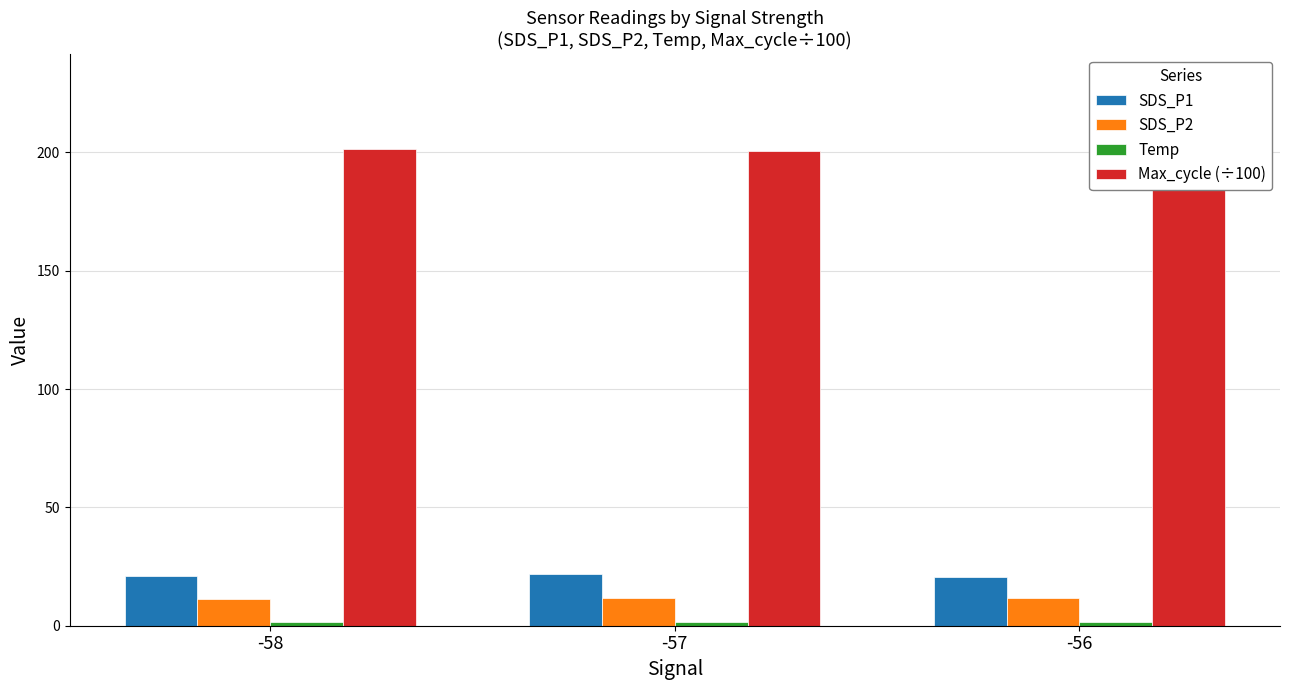

Reading right to left, transcribe all the data shown in this chart.

SDS_P1: 20.4	21.9	20.8
SDS_P2: 11.6	11.5	11.1
Temp: 1.6	1.5	1.6
Max_cycle (÷100): 201.3	200.4	201.3